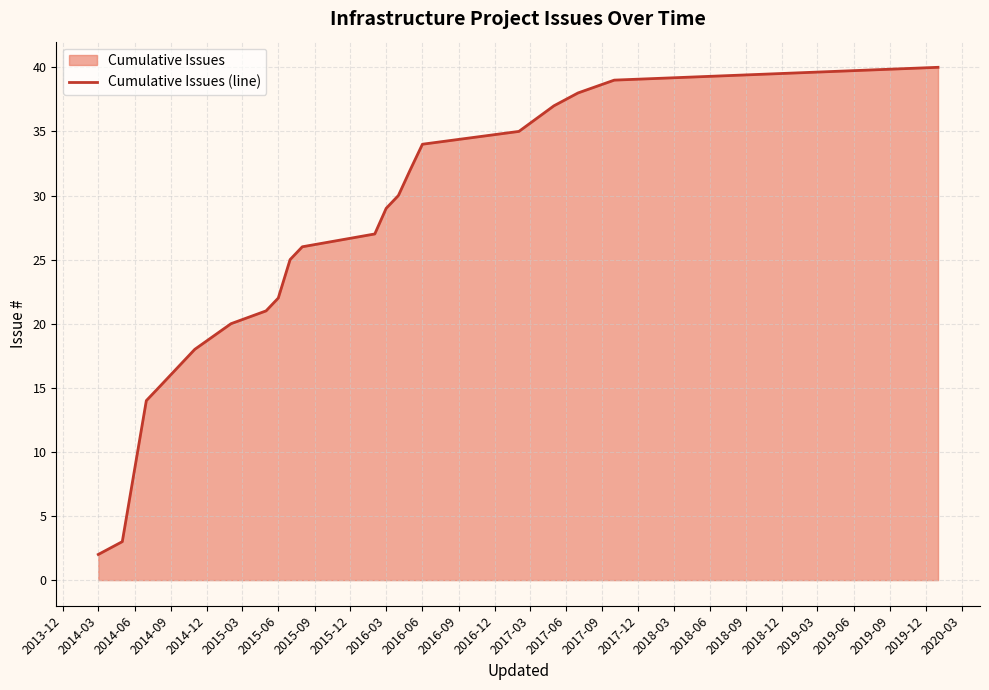

What is the minimum value shown in the chart?

2